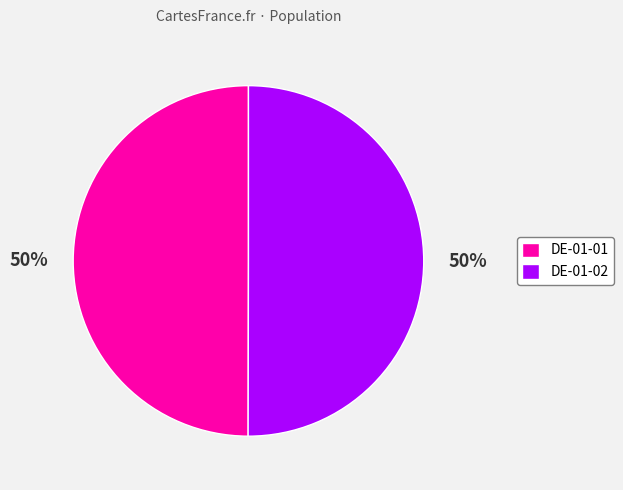

To the nearest percent, what portion does DE-01-02 represent?

50%